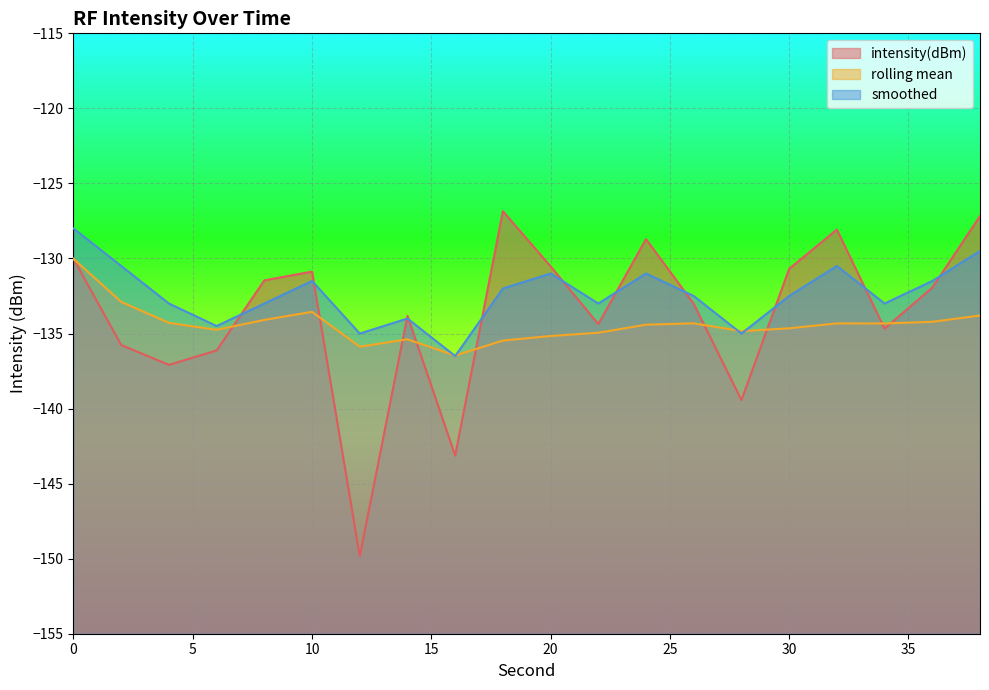

Rank the categories by rolling_mean value from lowest to highest.

16, 12, 18, 14, 20, 22, 28, 6, 30, 24, 34, 32, 26, 4, 36, 8, 38, 10, 2, 0